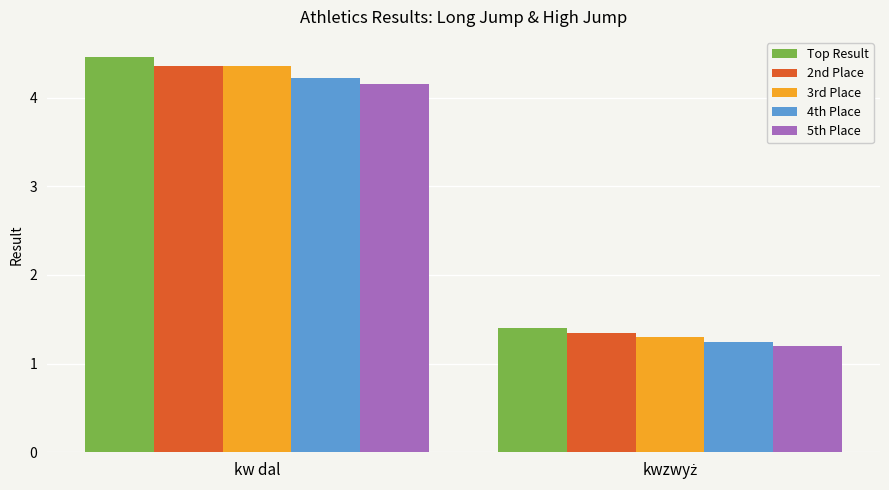

What is the label of the 1st bar from the left?

kw dal